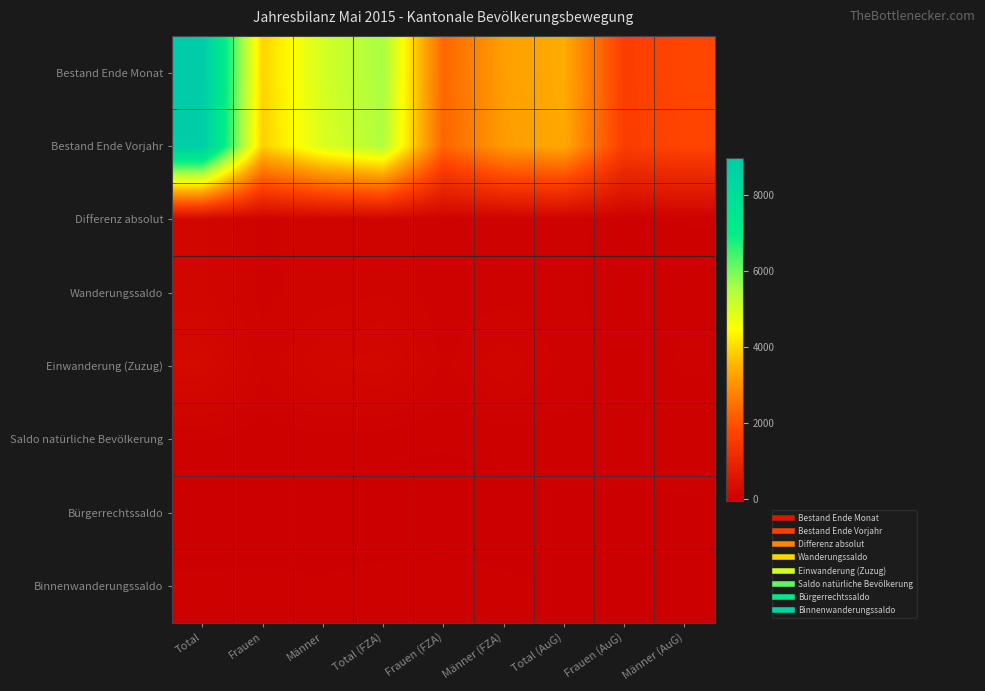

Which label corresponds to the smallest value in the chart?

Total